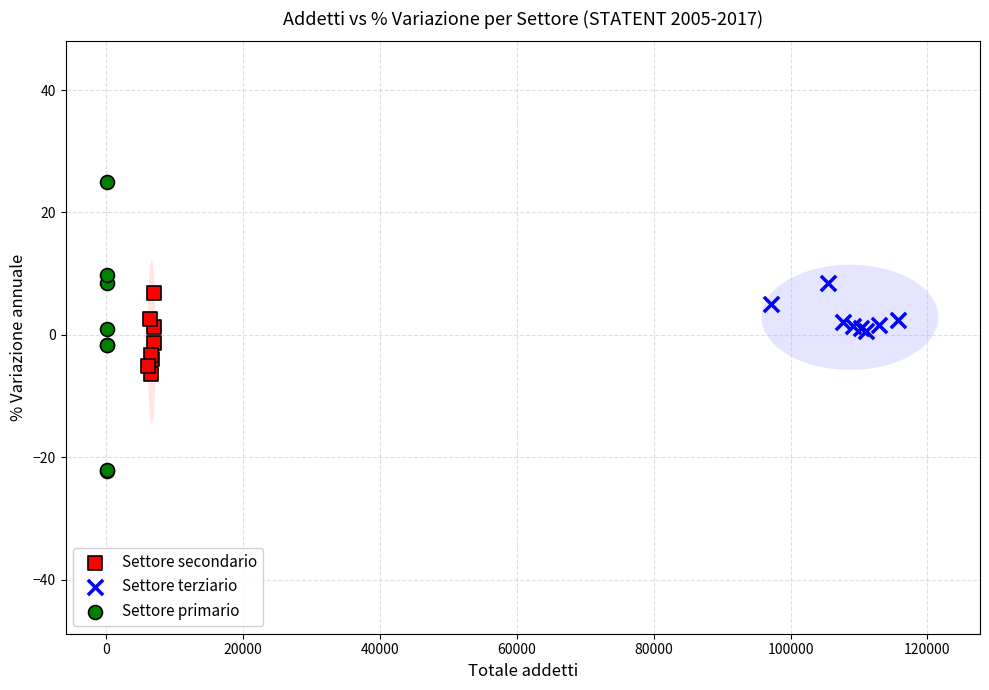

Which series has the largest Y range (max minus min)?

Settore primario